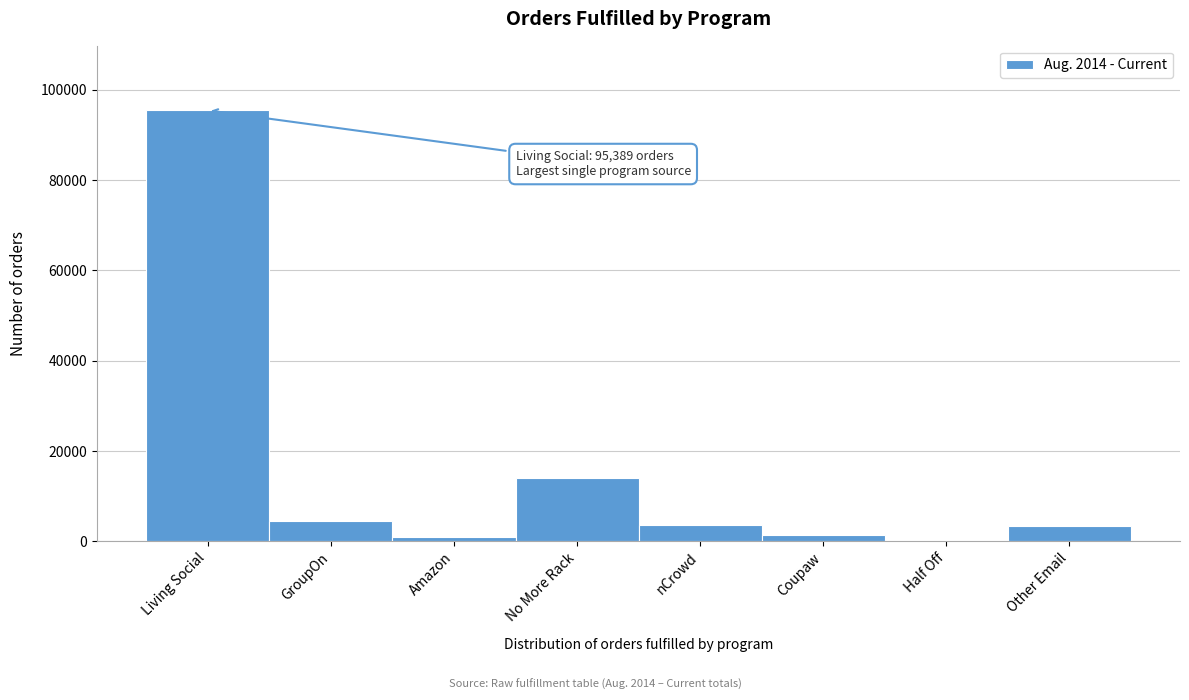

The chart shows a value of 3637 at nCrowd. True or false?

True